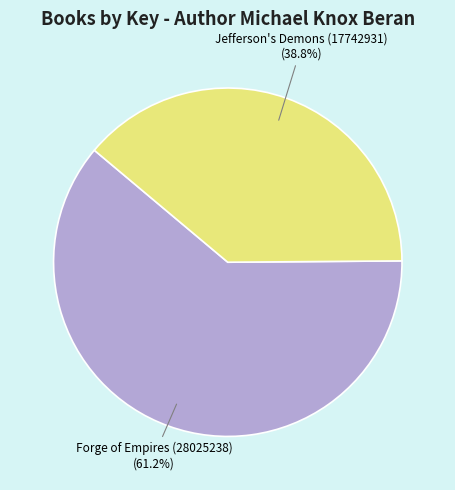

True or false: Jefferson's Demons (17742931) accounts for 45% of the total.

False